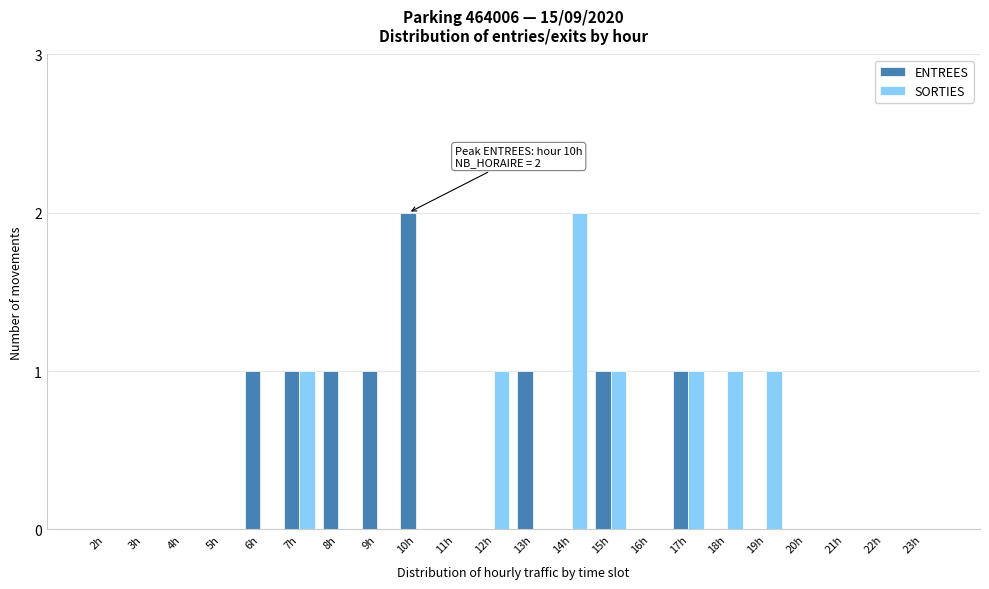

True or false: ENTREES has a value of -1 at 23h.

False